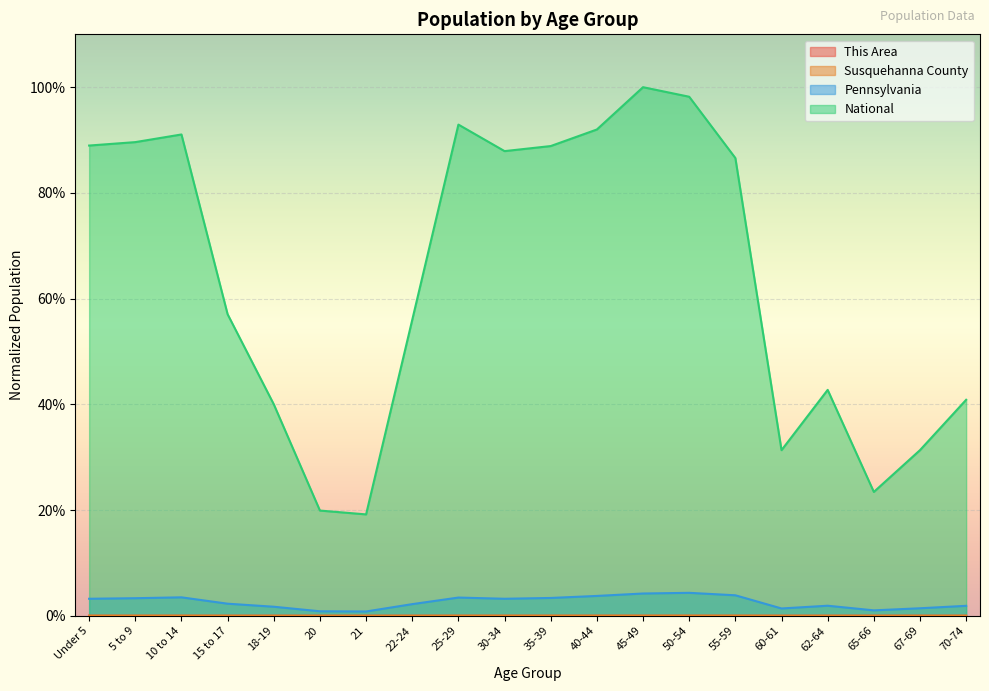

True or false: National and Pennsylvania intersect in this chart.

False